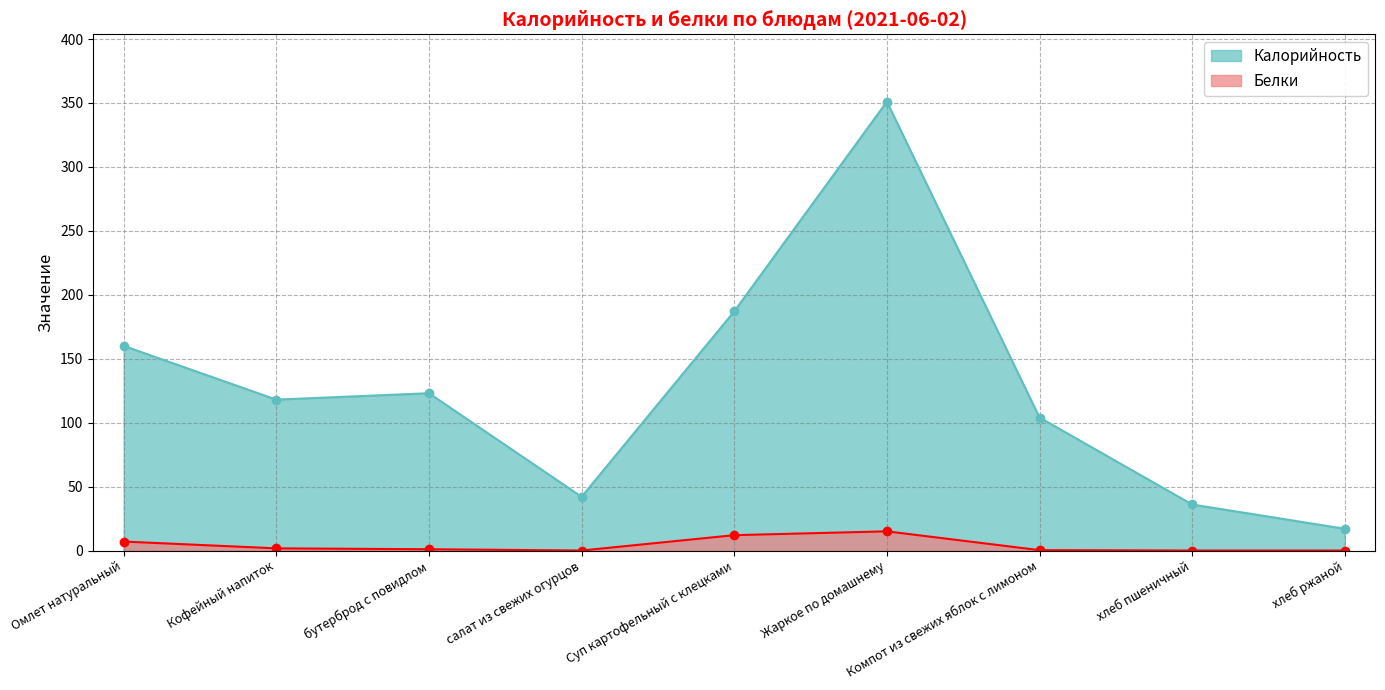

What is the approximate value of Калорийность at бутерброд с повидлом?

123.0